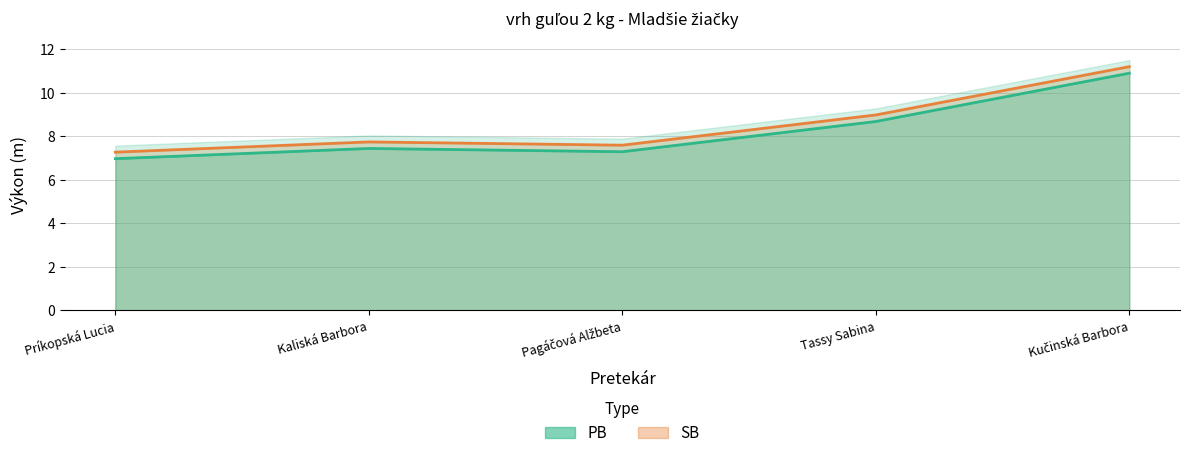

Reading left to right, extract all data points from this chart.

PB: 7.0	7.4	7.3	8.7	10.9
SB: 7.3	7.7	7.6	9.0	11.2